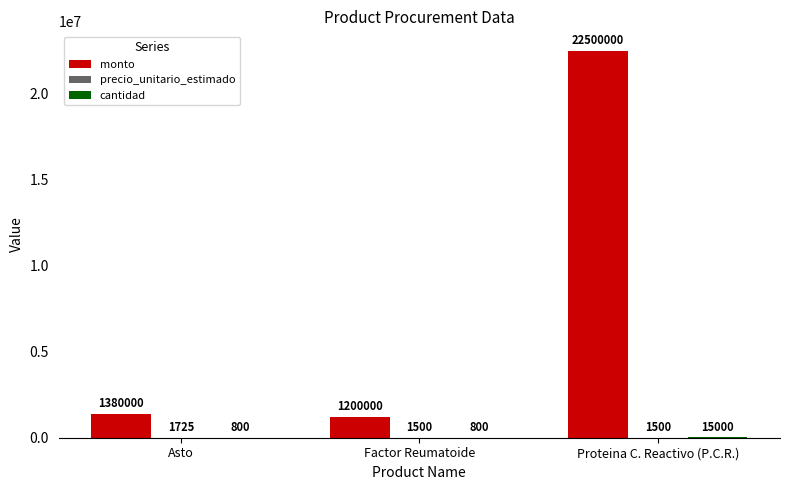

What is the greatest value displayed?

22500000